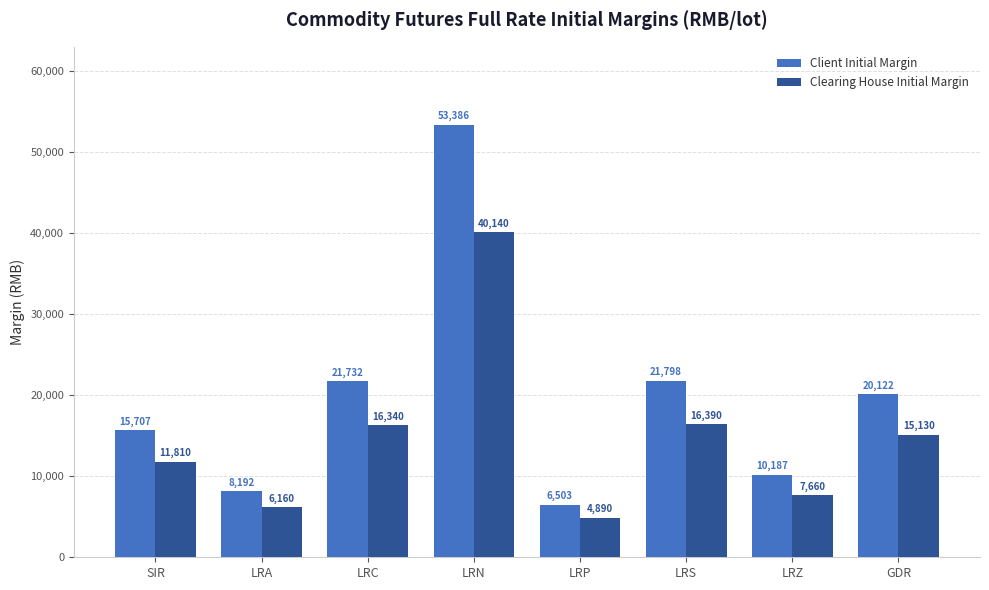

List the series in order of their peak value, lowest first.

Clearing House Initial Margin, Client Initial Margin